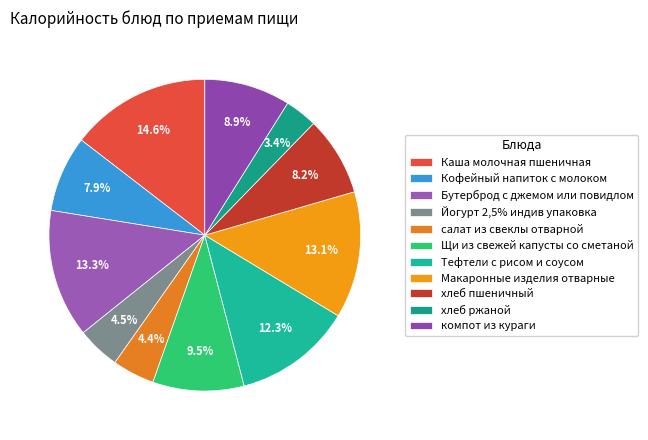

Rank the categories by value from highest to lowest.

Каша молочная пшеничная, Бутерброд с джемом или повидлом, Макаронные изделия отварные, Тефтели с рисом и соусом, Щи из свежей капусты со сметаной, компот из кураги, хлеб пшеничный, Кофейный напиток с молоком, Йогурт 2,5% индив упаковка, салат из свеклы отварной, хлеб ржаной